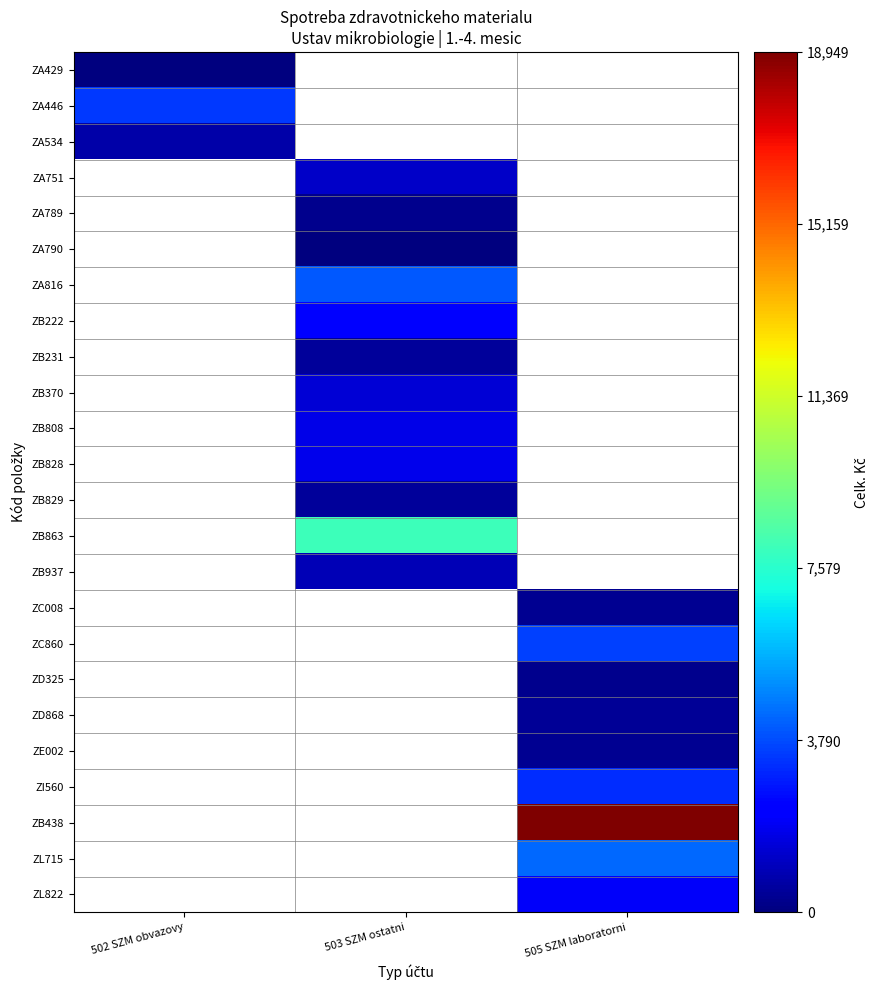

Reading left to right, extract all data points from this chart.

ZA429: 502 SZM obvazovy=8.5	503 SZM ostatni=0.0	505 SZM laboratorni=0.0
ZA446: 502 SZM obvazovy=3424.1	503 SZM ostatni=0.0	505 SZM laboratorni=0.0
ZA534: 502 SZM obvazovy=686.7	503 SZM ostatni=0.0	505 SZM laboratorni=0.0
ZA751: 502 SZM obvazovy=0.0	503 SZM ostatni=1230.5	505 SZM laboratorni=0.0
ZA789: 502 SZM obvazovy=0.0	503 SZM ostatni=292.0	505 SZM laboratorni=0.0
ZA790: 502 SZM obvazovy=0.0	503 SZM ostatni=57.0	505 SZM laboratorni=0.0
ZA816: 502 SZM obvazovy=0.0	503 SZM ostatni=4020.0	505 SZM laboratorni=0.0
ZB222: 502 SZM obvazovy=0.0	503 SZM ostatni=2420.0	505 SZM laboratorni=0.0
ZB231: 502 SZM obvazovy=0.0	503 SZM ostatni=471.9	505 SZM laboratorni=0.0
ZB370: 502 SZM obvazovy=0.0	503 SZM ostatni=1475.0	505 SZM laboratorni=0.0
ZB808: 502 SZM obvazovy=0.0	503 SZM ostatni=1736.9	505 SZM laboratorni=0.0
ZB828: 502 SZM obvazovy=0.0	503 SZM ostatni=1800.5	505 SZM laboratorni=0.0
ZB829: 502 SZM obvazovy=0.0	503 SZM ostatni=450.5	505 SZM laboratorni=0.0
ZB863: 502 SZM obvazovy=0.0	503 SZM ostatni=8034.4	505 SZM laboratorni=0.0
ZB937: 502 SZM obvazovy=0.0	503 SZM ostatni=943.4	505 SZM laboratorni=0.0
ZC008: 502 SZM obvazovy=0.0	503 SZM ostatni=0.0	505 SZM laboratorni=350.0
ZC860: 502 SZM obvazovy=0.0	503 SZM ostatni=0.0	505 SZM laboratorni=3582.0
ZD325: 502 SZM obvazovy=0.0	503 SZM ostatni=0.0	505 SZM laboratorni=285.0
ZD868: 502 SZM obvazovy=0.0	503 SZM ostatni=0.0	505 SZM laboratorni=381.1
ZE002: 502 SZM obvazovy=0.0	503 SZM ostatni=0.0	505 SZM laboratorni=365.4
ZI560: 502 SZM obvazovy=0.0	503 SZM ostatni=0.0	505 SZM laboratorni=3250.0
ZB438: 502 SZM obvazovy=0.0	503 SZM ostatni=0.0	505 SZM laboratorni=18948.6
ZL715: 502 SZM obvazovy=0.0	503 SZM ostatni=0.0	505 SZM laboratorni=4356.0
ZL822: 502 SZM obvazovy=0.0	503 SZM ostatni=0.0	505 SZM laboratorni=2032.8